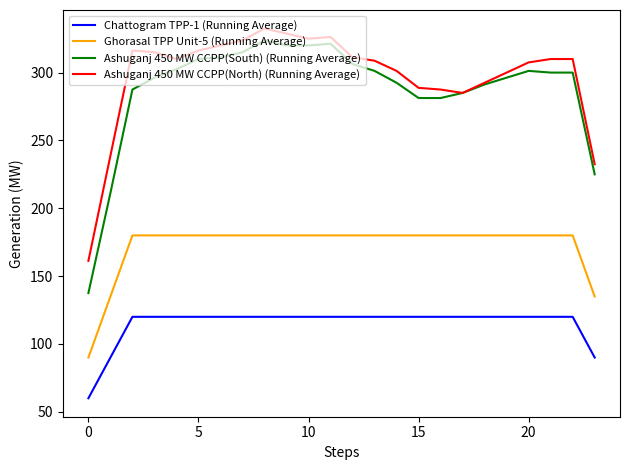

List the series in order of their peak value, highest first.

Ashuganj 450 MW CCPP(North) (Running Average), Ashuganj 450 MW CCPP(South) (Running Average), Ghorasal TPP Unit-5 (Running Average), Chattogram TPP-1 (Running Average)